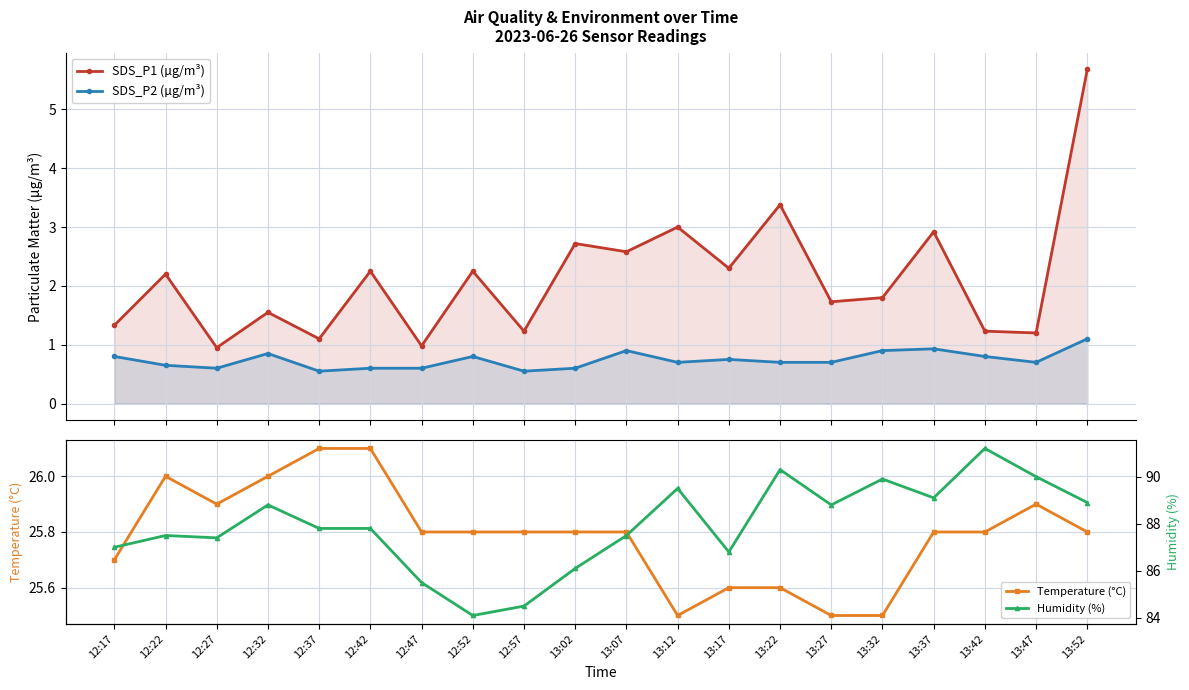

What is the label of the 18th point from the right?

12:27